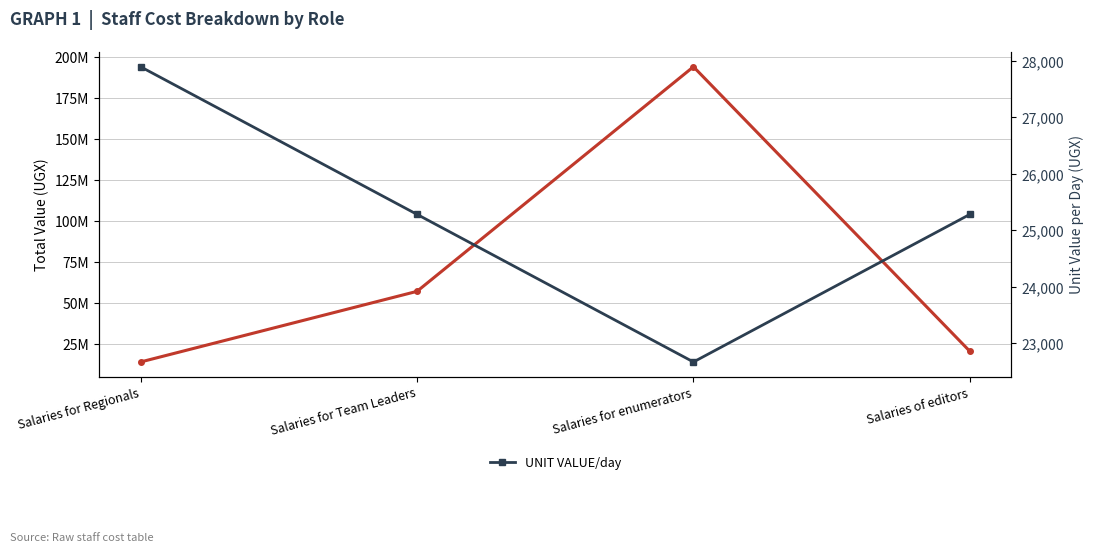

Where is the first local maximum for TOTAL VALUE?

Salaries for enumerators